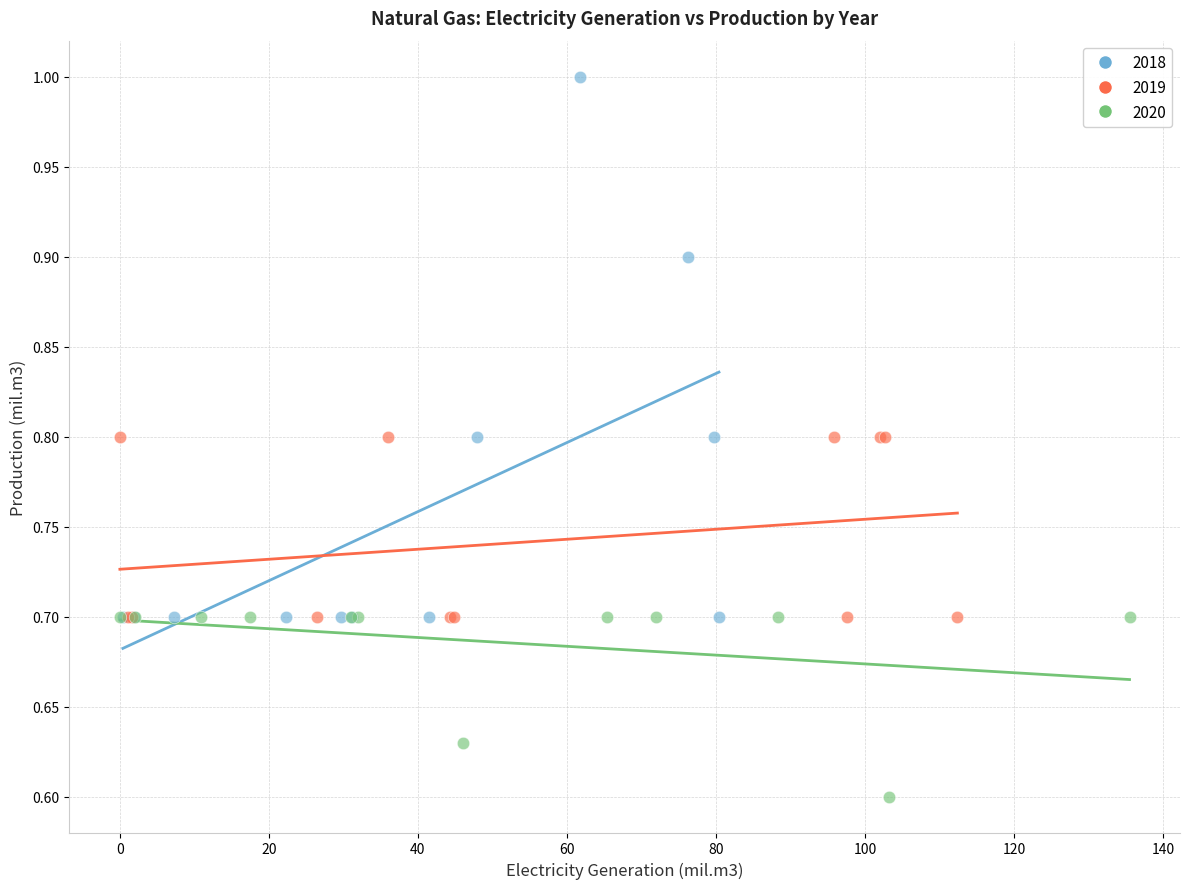

Which series has the widest spread of Y values?

2018